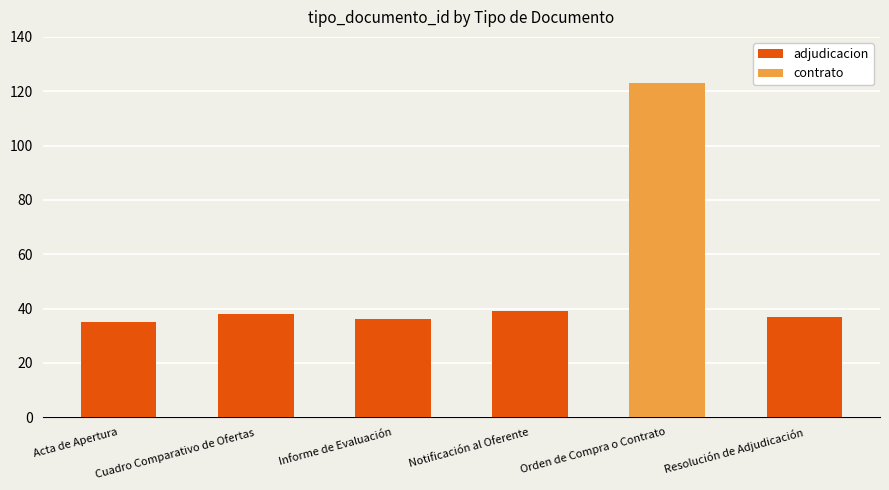

What is the maximum value shown in the chart?

123